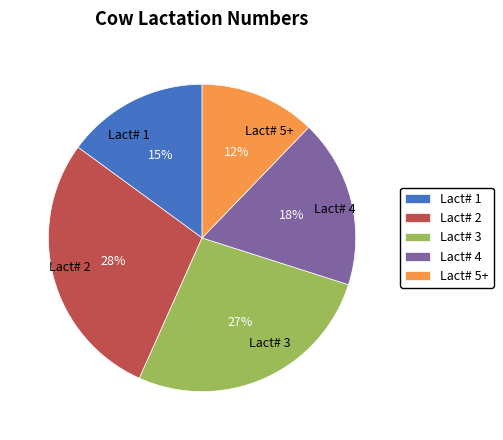

To the nearest percent, what is the difference between the largest and smallest slice percentages?

16%